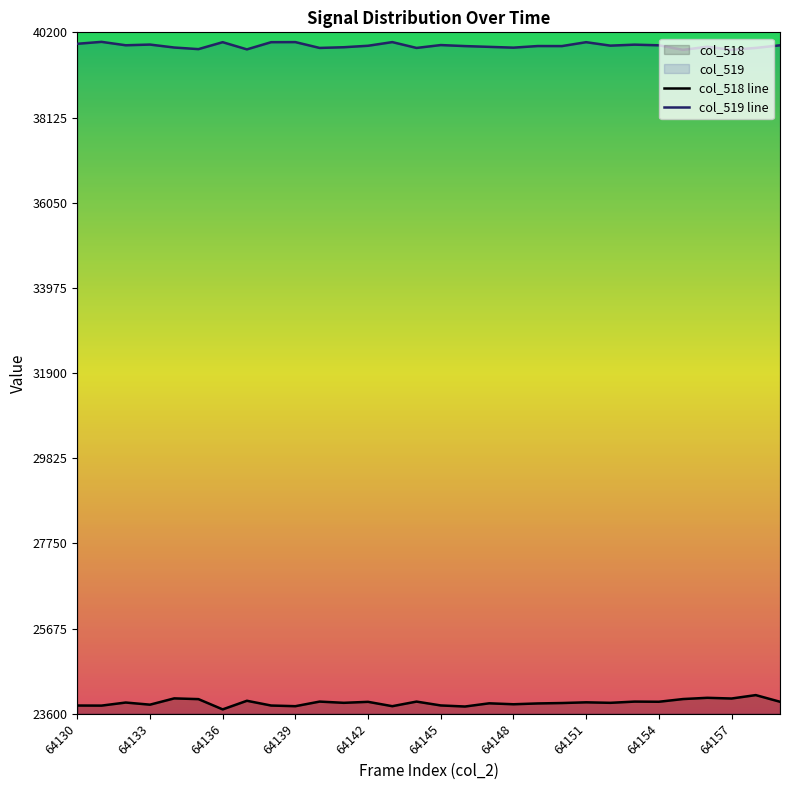

What is the minimum value for col_518?

23707